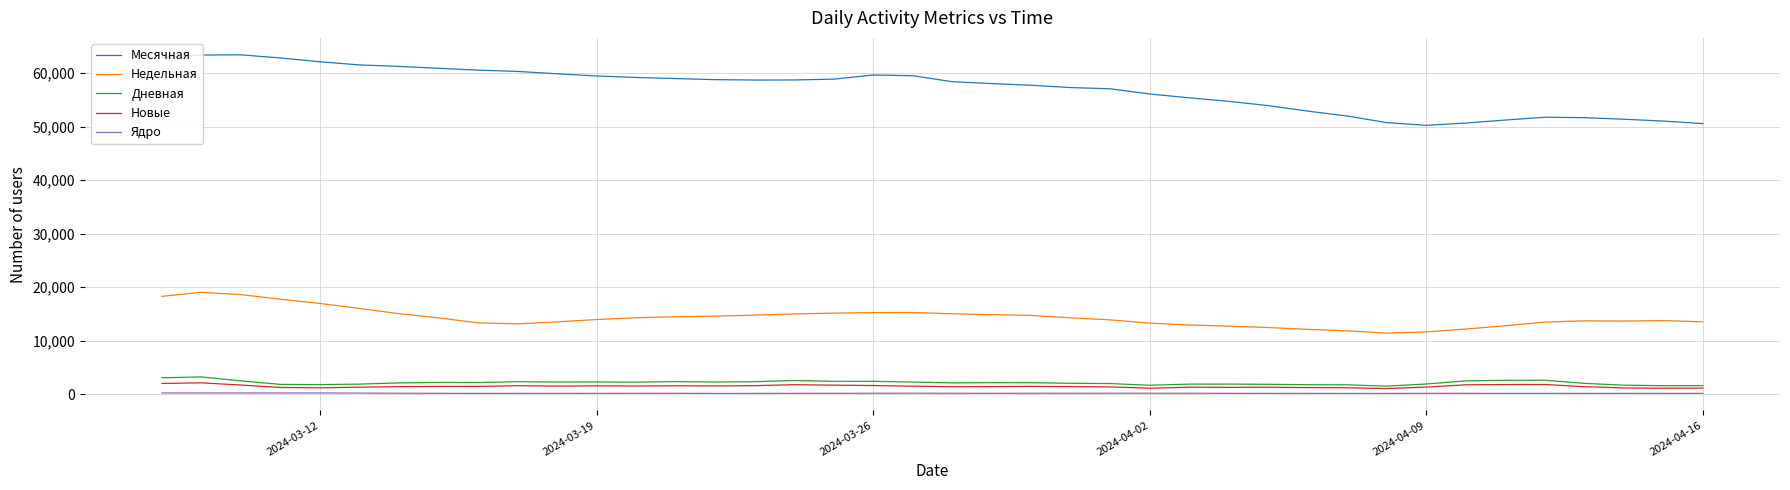

List the series in order of their peak value, lowest first.

Ядро, Новые, Дневная, Недельная, Месячная